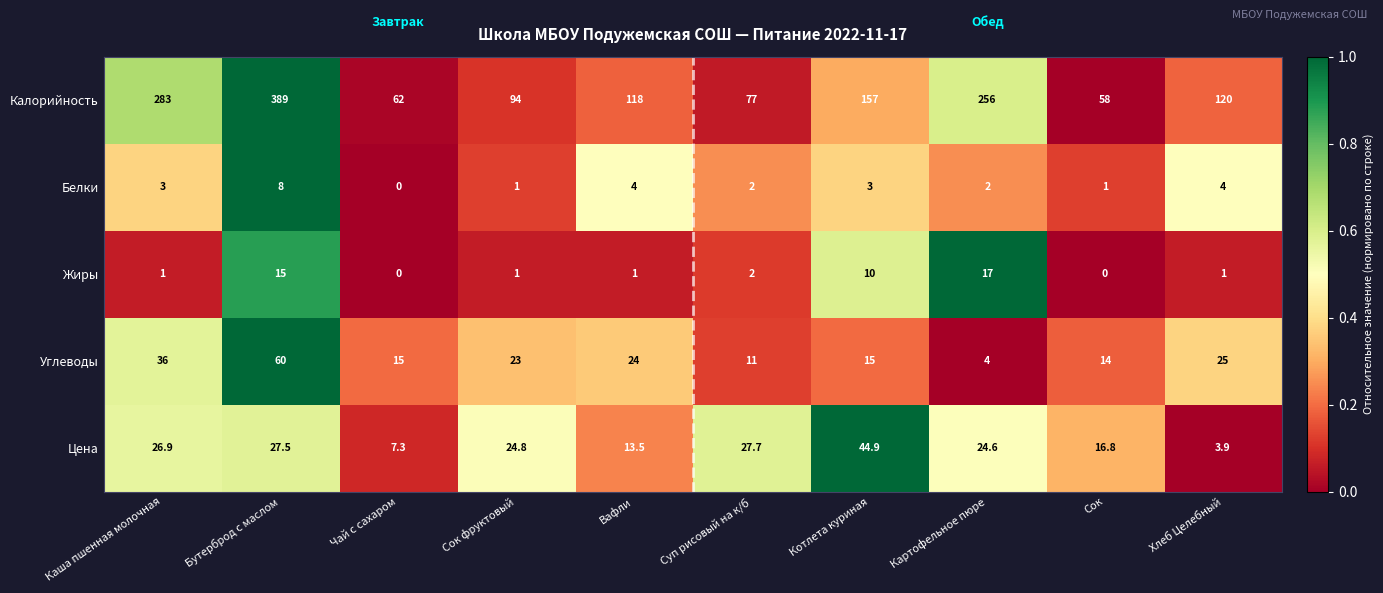

Which series changed the most between Чай с сахаром and Сок фруктовый?

Калорийность